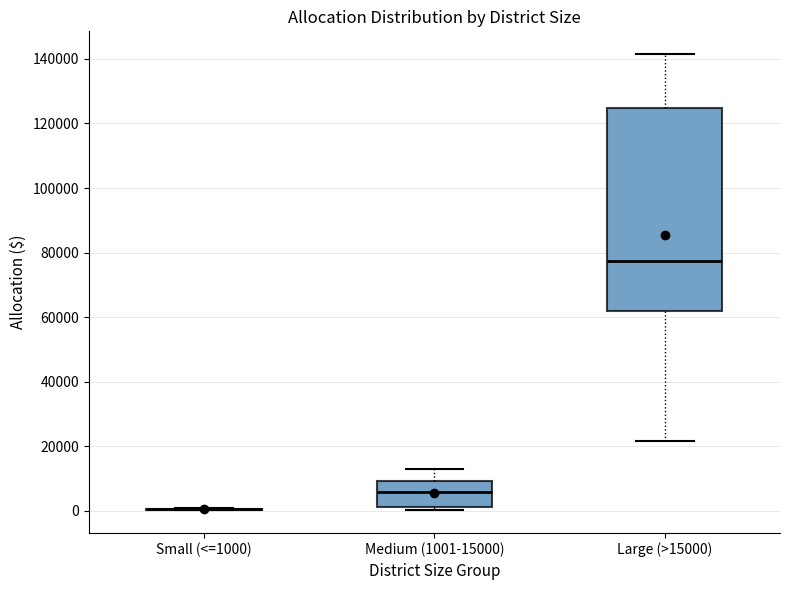

Reading left to right, transcribe this box plot: for each box, give where its median line is, the range the box spans, and where its two whiskers end, as read against the y-axis. The values are not printed on the chart, so give them approximately, as read against the axis.

Small (<=1000): box collapsed to a line at 0, whiskers 0 to 0
Medium (1001-15000): median 6000, box 2000 to 10000, whiskers 0 to 12000
Large (>15000): median 78000, box 62000 to 124000, whiskers 22000 to 142000